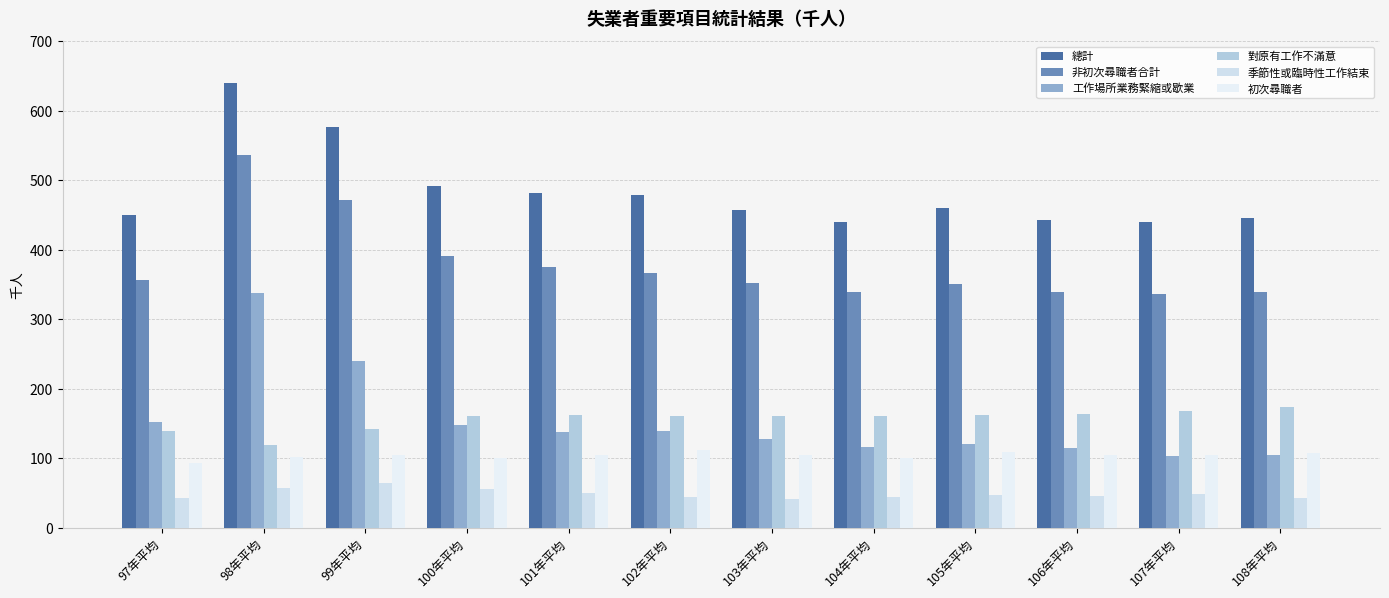

Does the chart contain stacked bars?

No